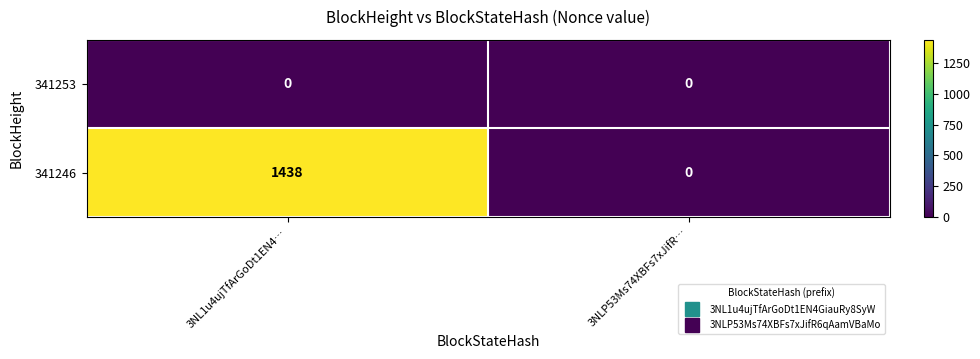

What value does the 341246 series have at 3NL1u4ujTfArGoDt1EN4…?

1438